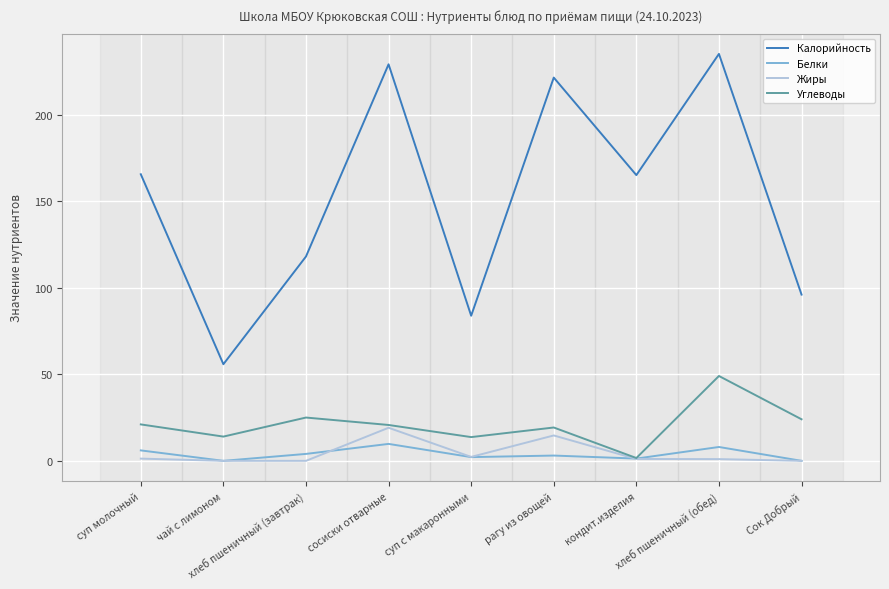

At which category is the sum across all series the highest?

хлеб пшеничный (обед)